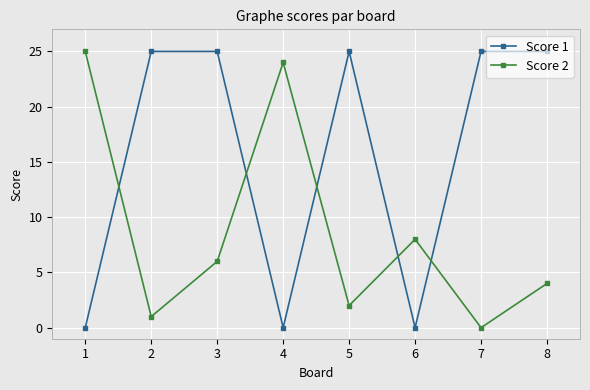

True or false: Score 2 has more than 1 points higher than both neighbors.

True